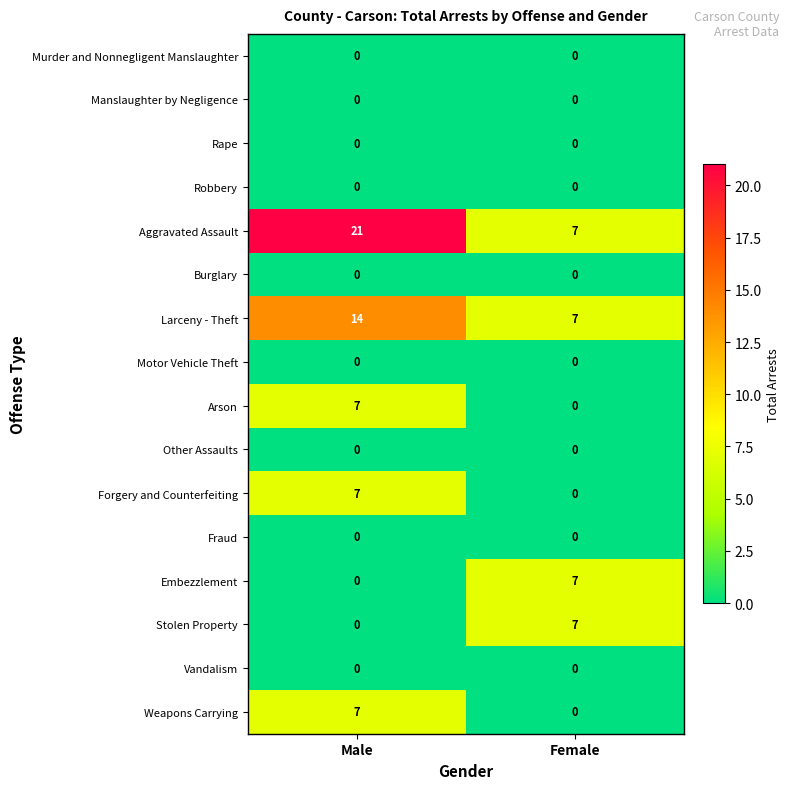

The value of Forgery and Counterfeiting at Male is 11. True or false?

False